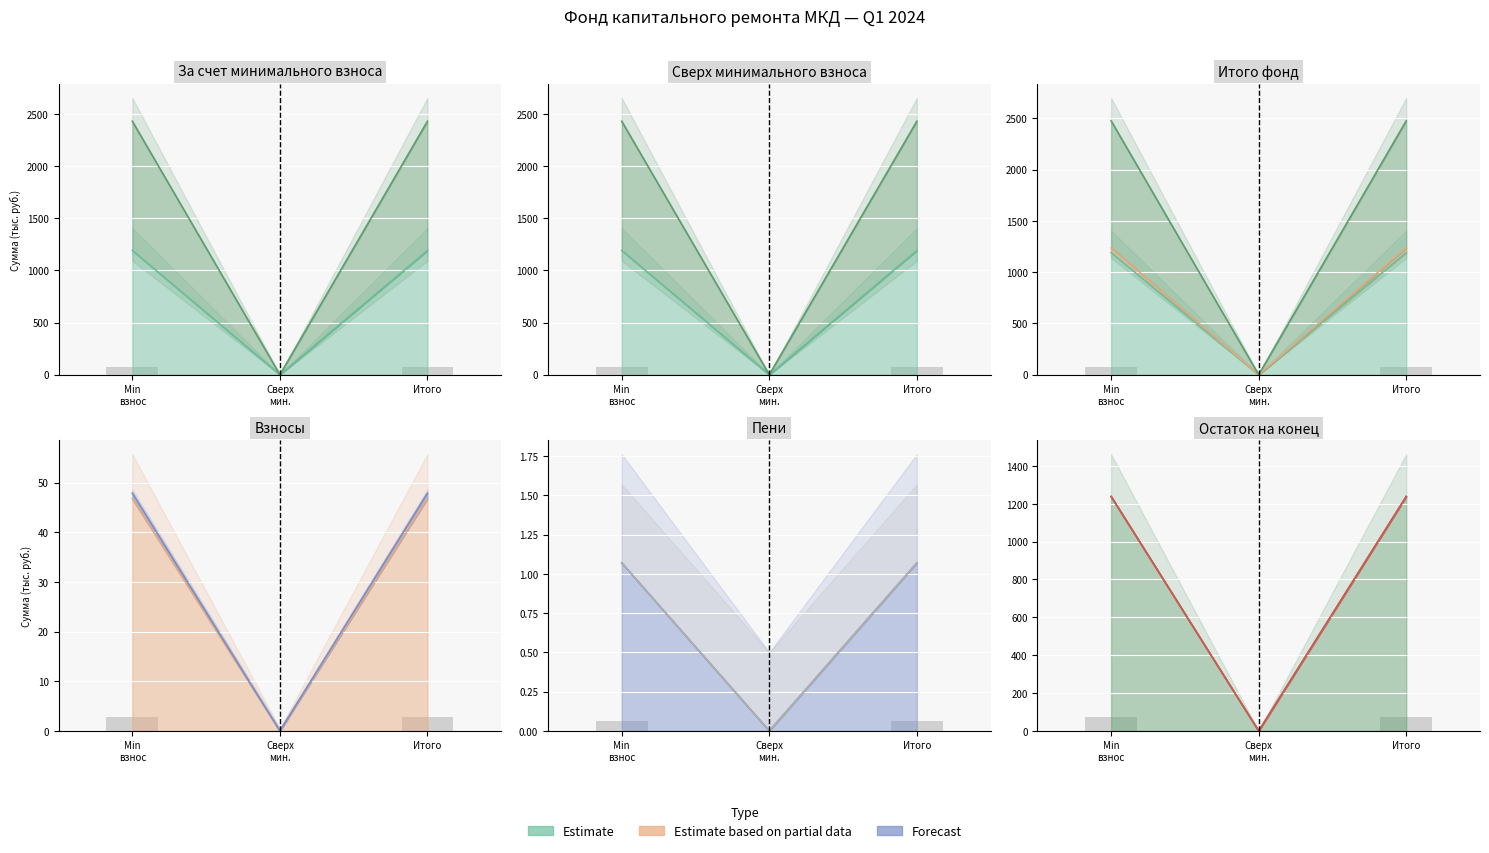

What position from the left is Min взнос?

1